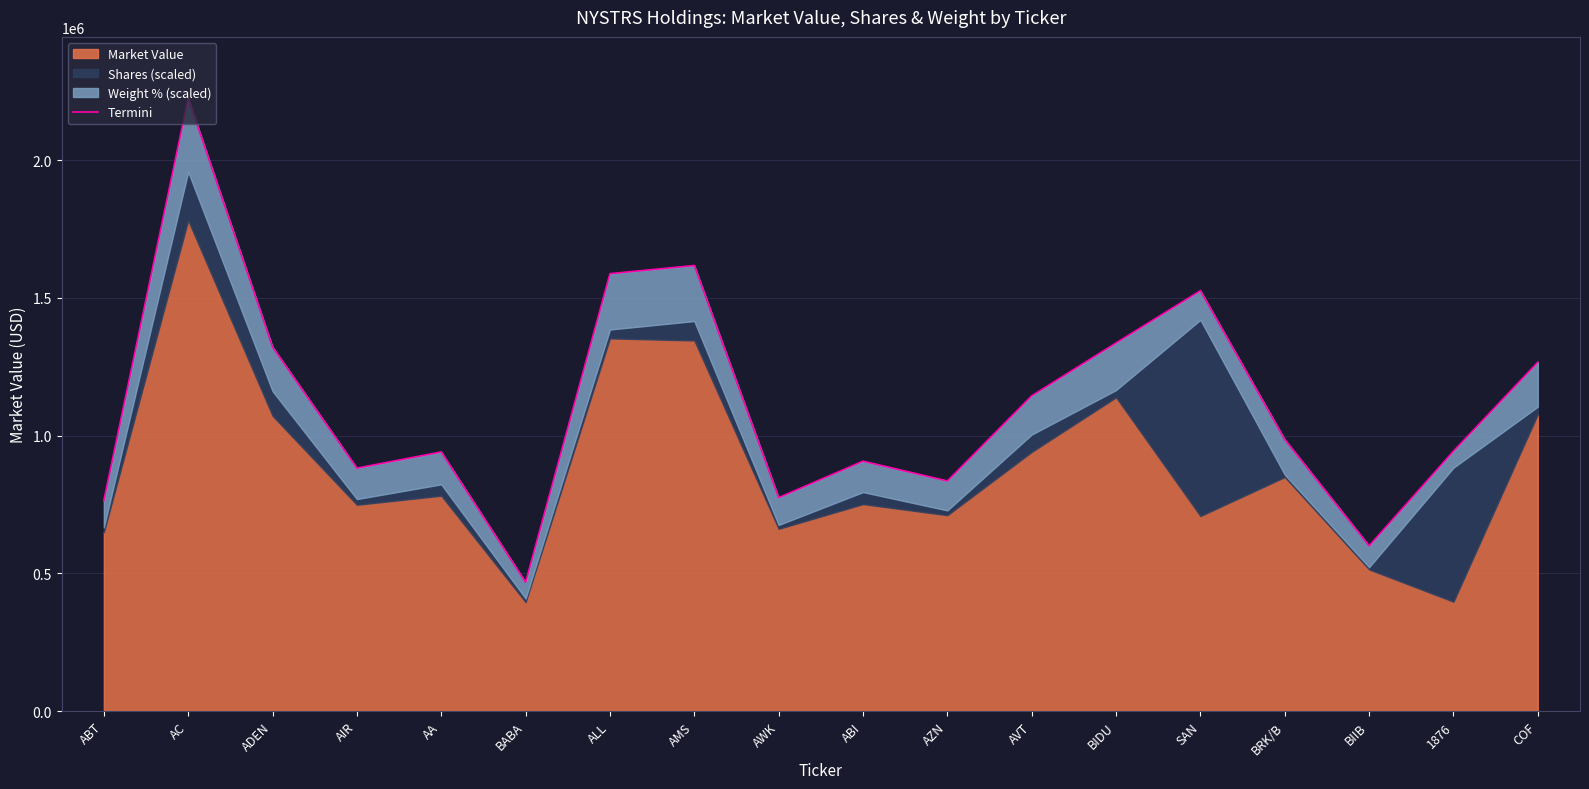

What is the sum of all values?

20123330.6